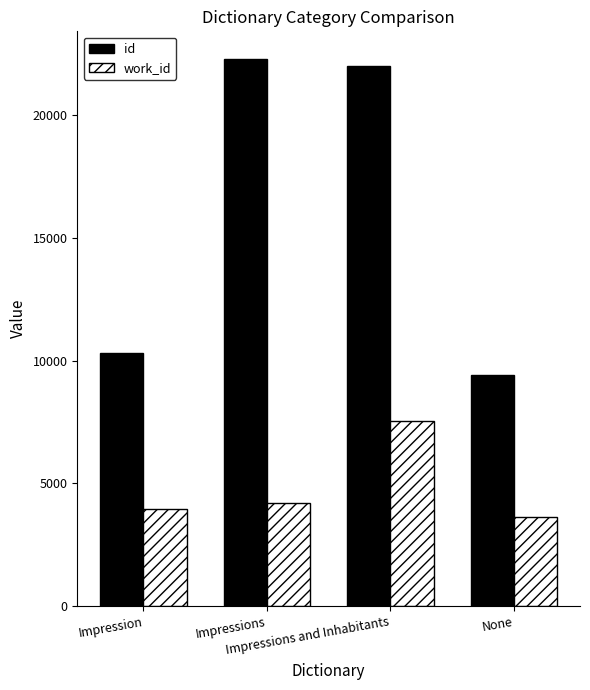

What is the difference between the work_id values at None and Impressions?

559